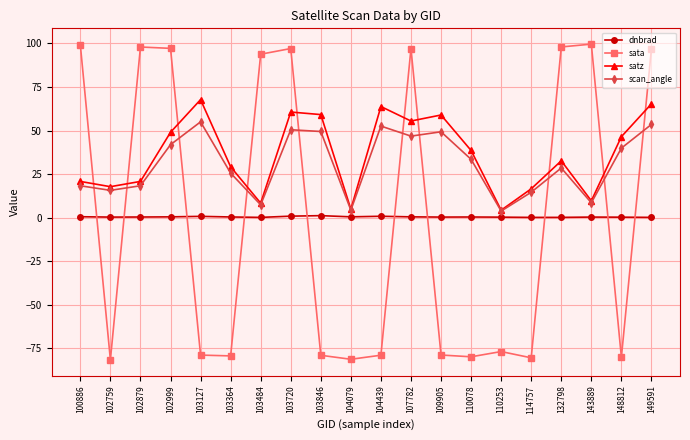

At which category is the sum across all series the highest?

149591